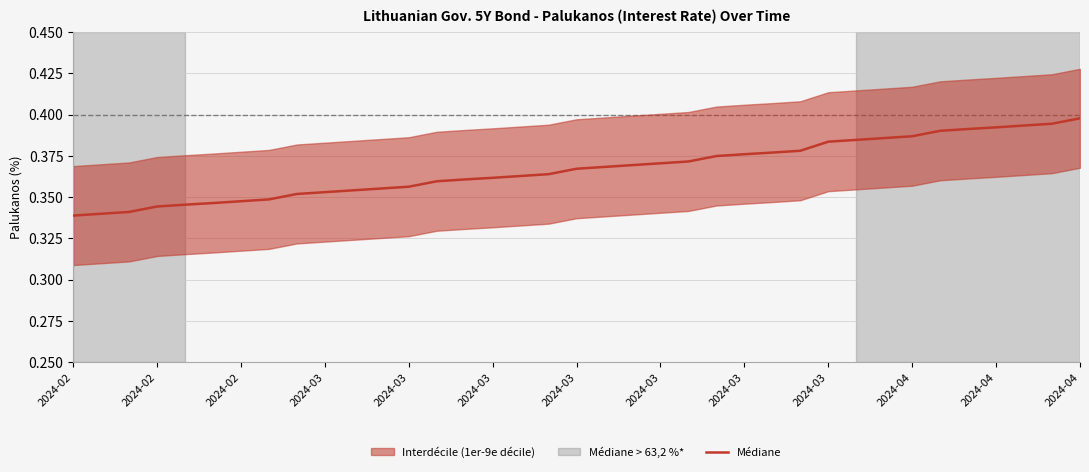

What is the sum of all Palukanos values?

13.6